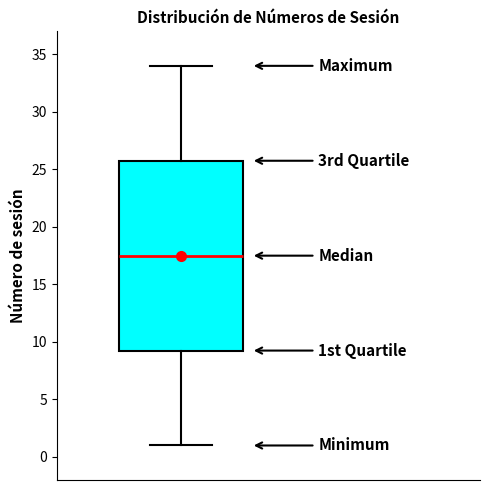

Read this box plot against the y-axis: the position of the median line, the range covered by the box, and the ends of both whiskers. The values are not printed on the chart, so give them approximately, as read against the axis.

median 17.5, box 9.5 to 26.0, whiskers 1.0 to 34.0